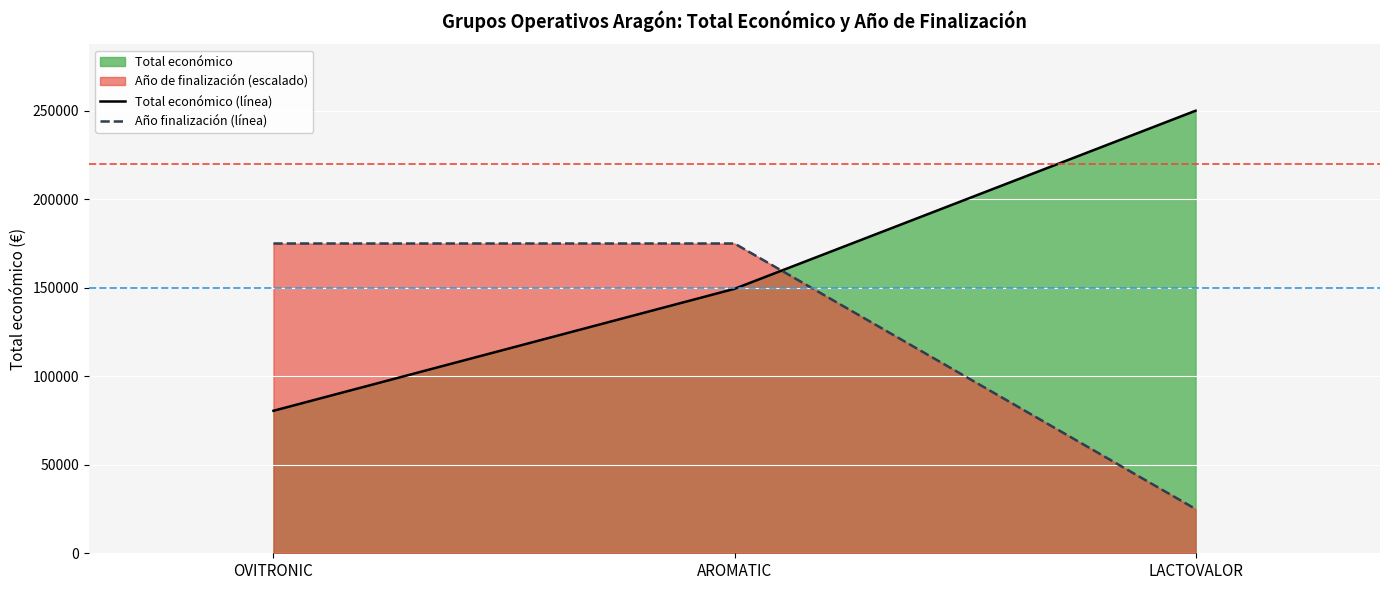

How many Año finalización (línea) values are between 25000 and 175000?

3